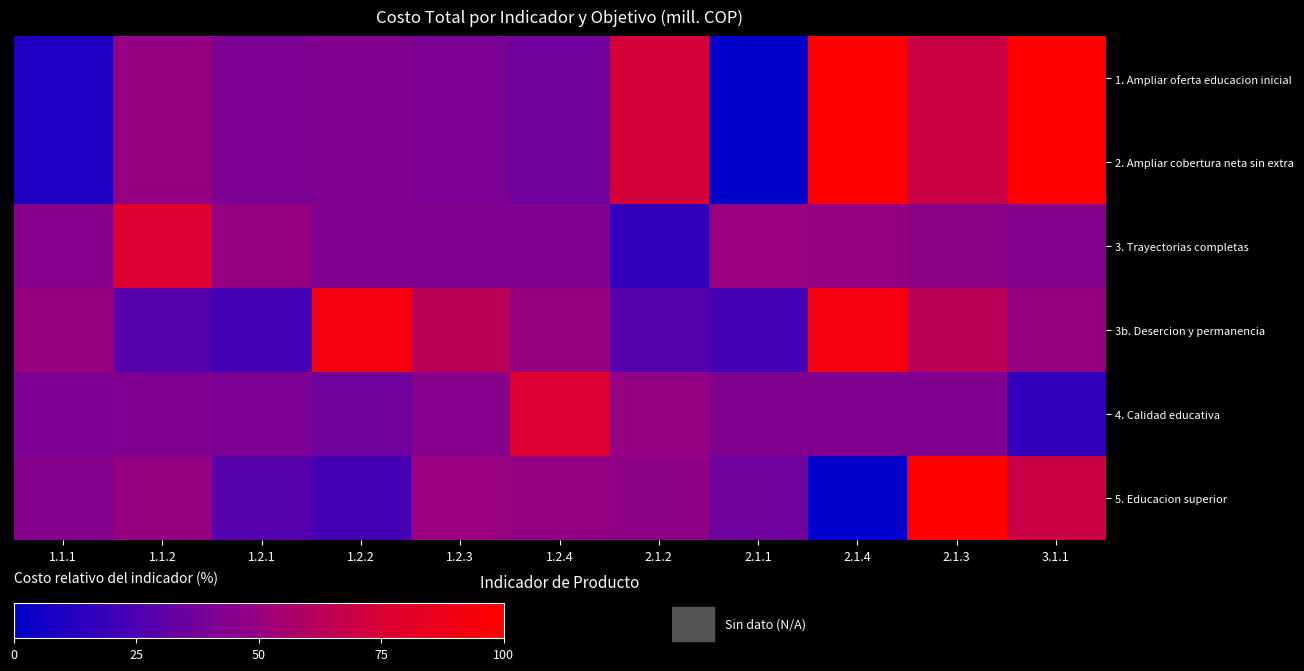

Reading left to right, transcribe all the data shown in this chart.

1. Ampliar oferta educacion inicial: 1.1.1=6.9	1.1.2=10.2	1.2.1=9.5	1.2.2=9.6	1.2.3=9.5	1.2.4=9.1	2.1.2=12.3	2.1.1=6.0	2.1.4=14.6	2.1.3=11.9	3.1.1=14.6
2. Ampliar cobertura neta sin extra: 1.1.1=6.9	1.1.2=10.2	1.2.1=9.5	1.2.2=9.6	1.2.3=9.5	1.2.4=9.1	2.1.2=12.3	2.1.1=6.0	2.1.4=14.6	2.1.3=11.9	3.1.1=14.6
3. Trayectorias completas: 1.1.1=9.8	1.1.2=12.6	1.2.1=10.2	1.2.2=9.6	1.2.3=9.7	1.2.4=9.6	2.1.2=7.5	2.1.1=10.3	2.1.4=10.2	2.1.3=10.0	3.1.1=9.8
3b. Desercion y permanencia: 1.1.1=10.2	1.1.2=8.4	1.2.1=8.0	1.2.2=14.0	1.2.3=11.4	1.2.4=10.2	2.1.2=8.4	2.1.1=8.0	2.1.4=14.0	2.1.3=11.4	3.1.1=10.2
4. Calidad educativa: 1.1.1=9.5	1.1.2=9.6	1.2.1=9.5	1.2.2=9.1	1.2.3=9.8	1.2.4=12.6	2.1.2=10.2	2.1.1=9.6	2.1.4=9.7	2.1.3=9.6	3.1.1=7.5
5. Educacion superior: 1.1.1=9.8	1.1.2=10.2	1.2.1=8.4	1.2.2=8.0	1.2.3=10.3	1.2.4=10.2	2.1.2=10.0	2.1.1=9.1	2.1.4=6.0	2.1.3=14.6	3.1.1=11.9